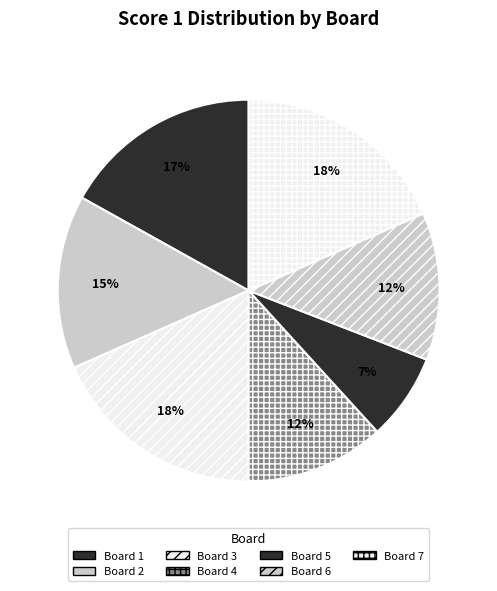

Does any single category account for the majority?

No